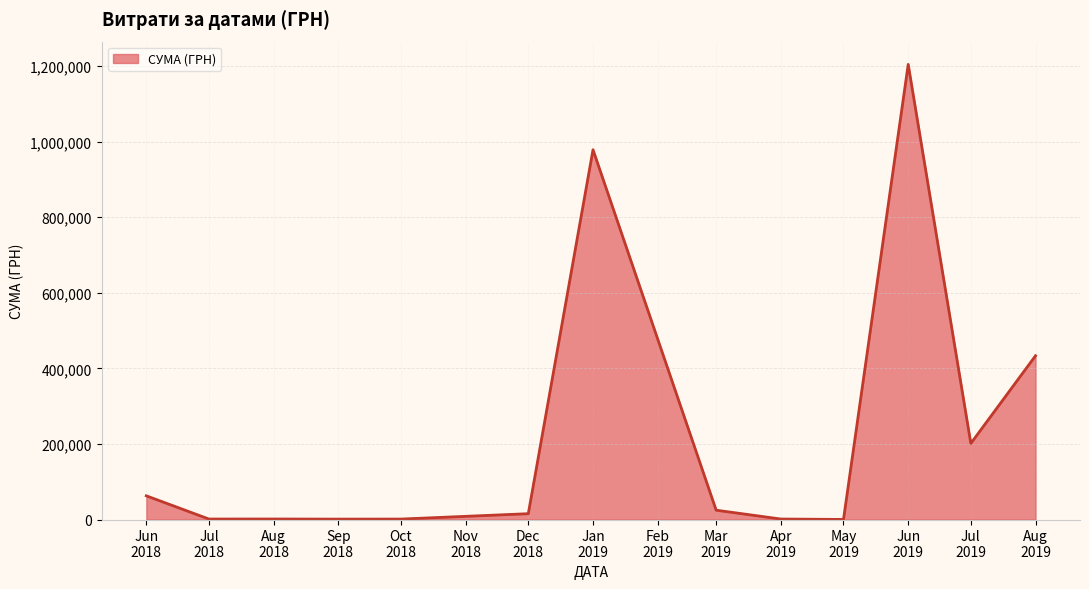

How many series are shown in this chart?

1